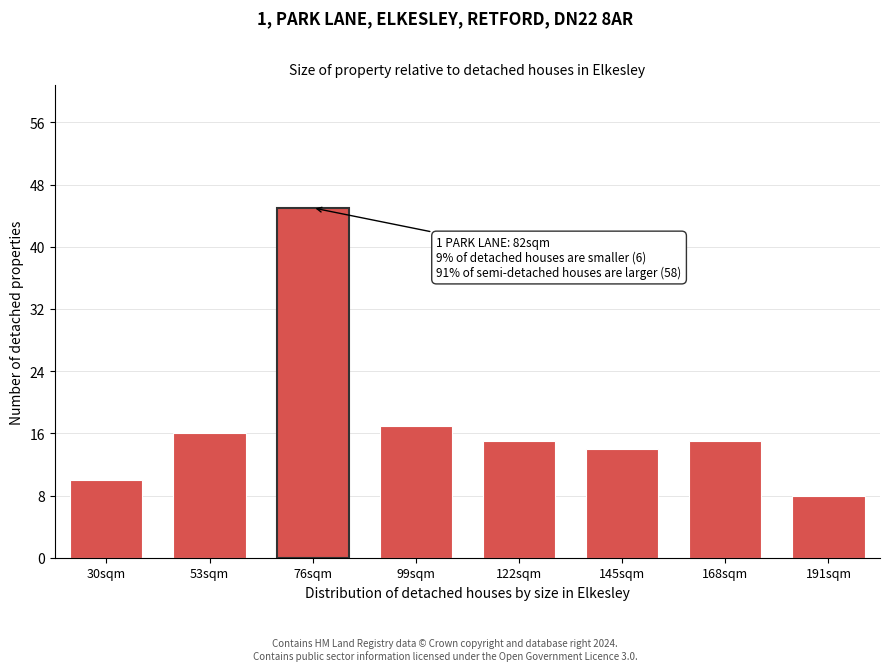

Reading left to right, transcribe all the data shown in this chart.

30sqm=10	53sqm=16	76sqm=45	99sqm=17	122sqm=15	145sqm=14	168sqm=15	191sqm=8